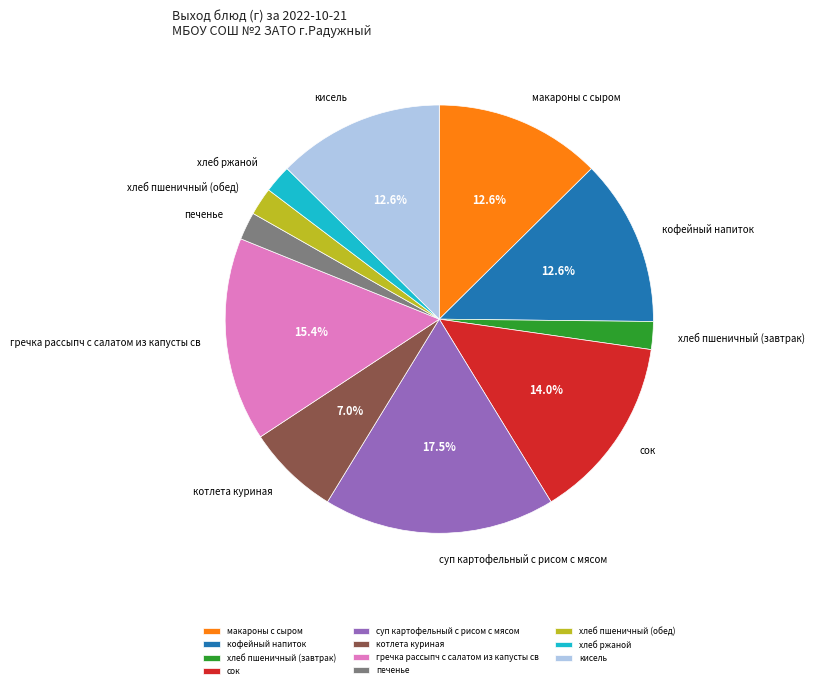

Which slice is the largest?

суп картофельный с рисом с мясом